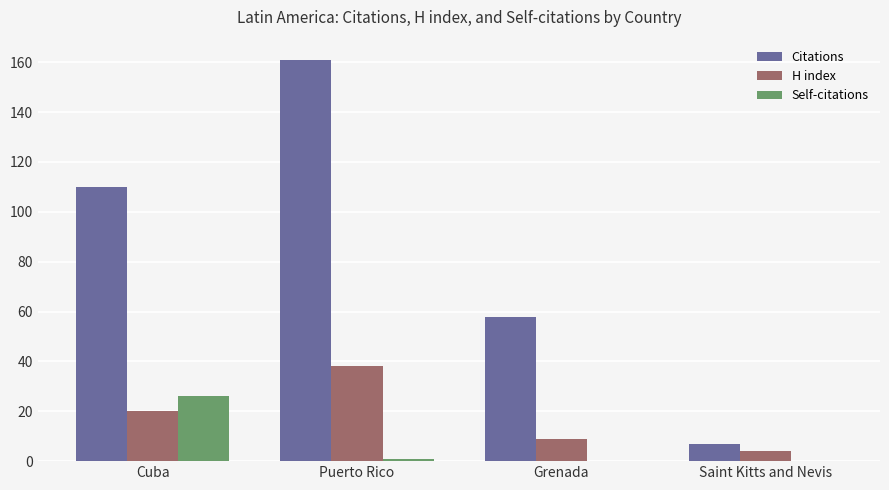

Which category has the highest value across all series?

Puerto Rico